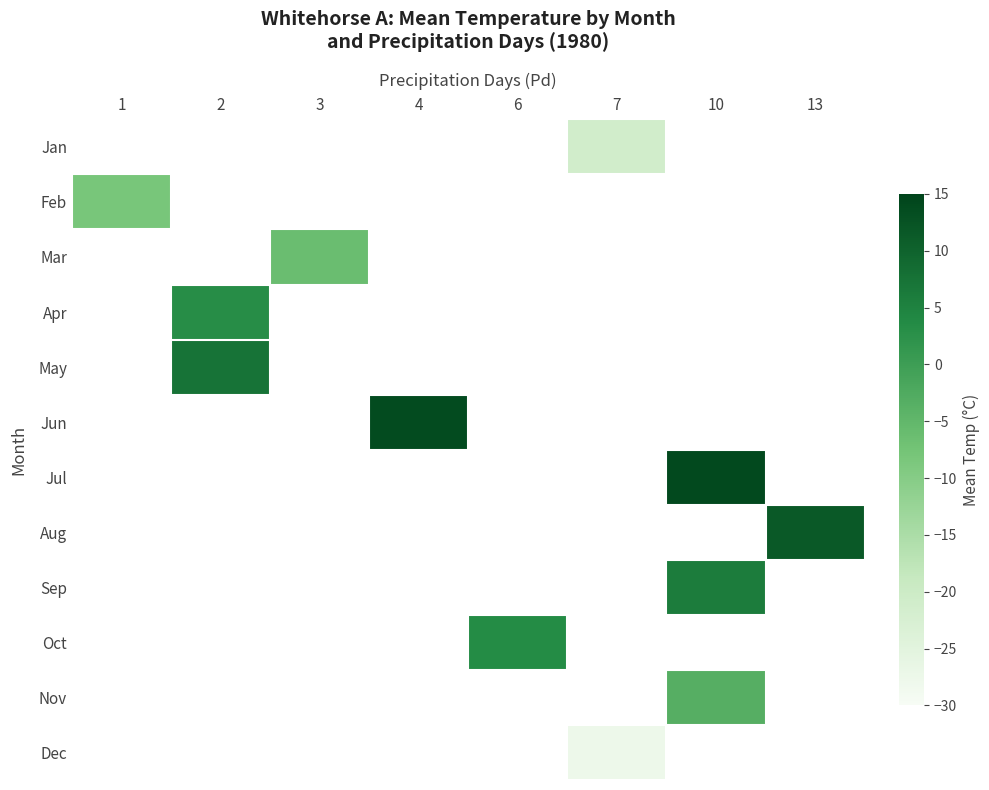

Which has a higher value, 3 or 2?

2